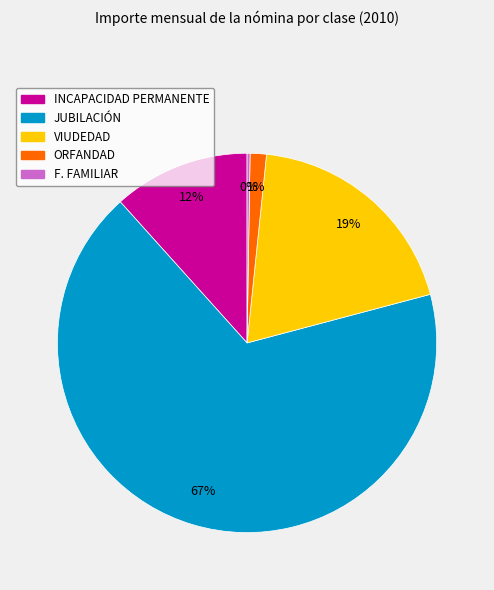

To the nearest percent, what is the average slice percentage?

20%